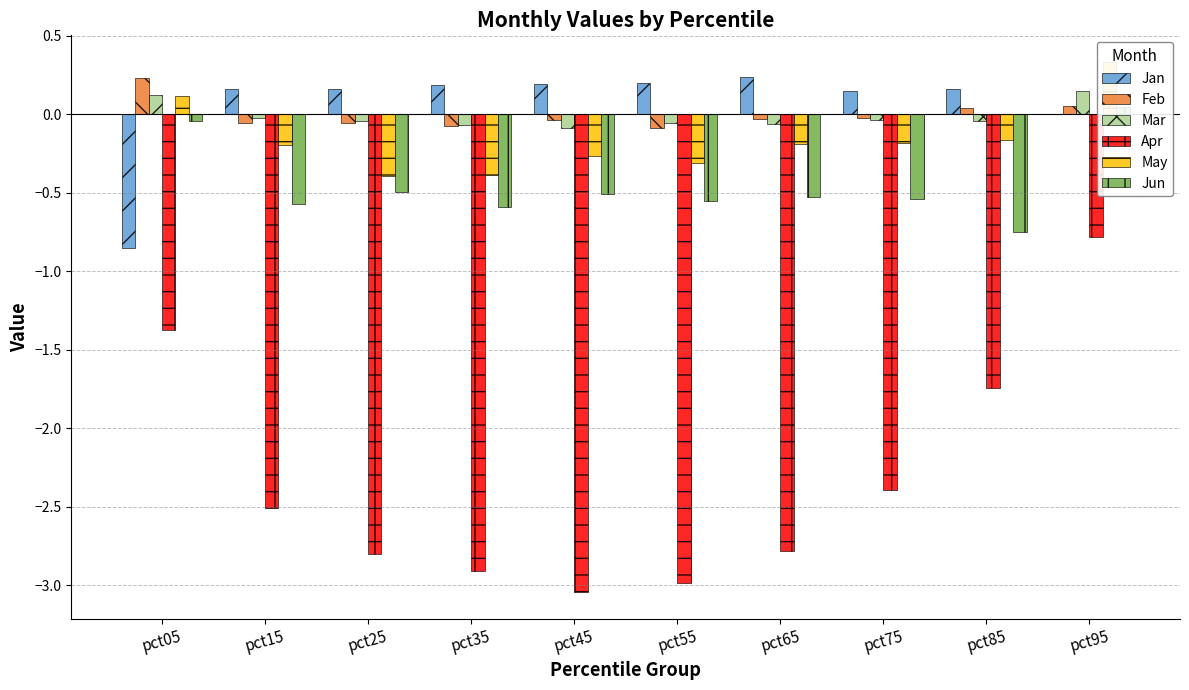

Rank the categories by Feb value from lowest to highest.

pct55, pct35, pct25, pct15, pct45, pct65, pct75, pct85, pct95, pct05